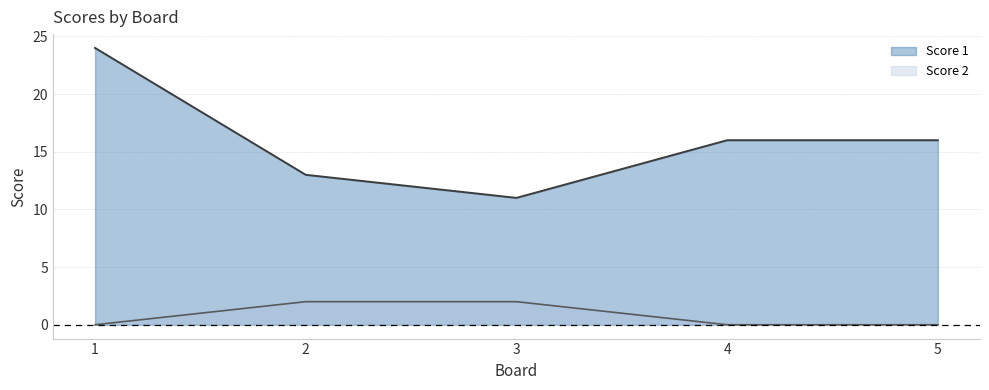

Reading right to left, extract all data points from this chart.

Score 1: 5=16	4=16	3=11	2=13	1=24
Score 2: 5=0	4=0	3=2	2=2	1=0